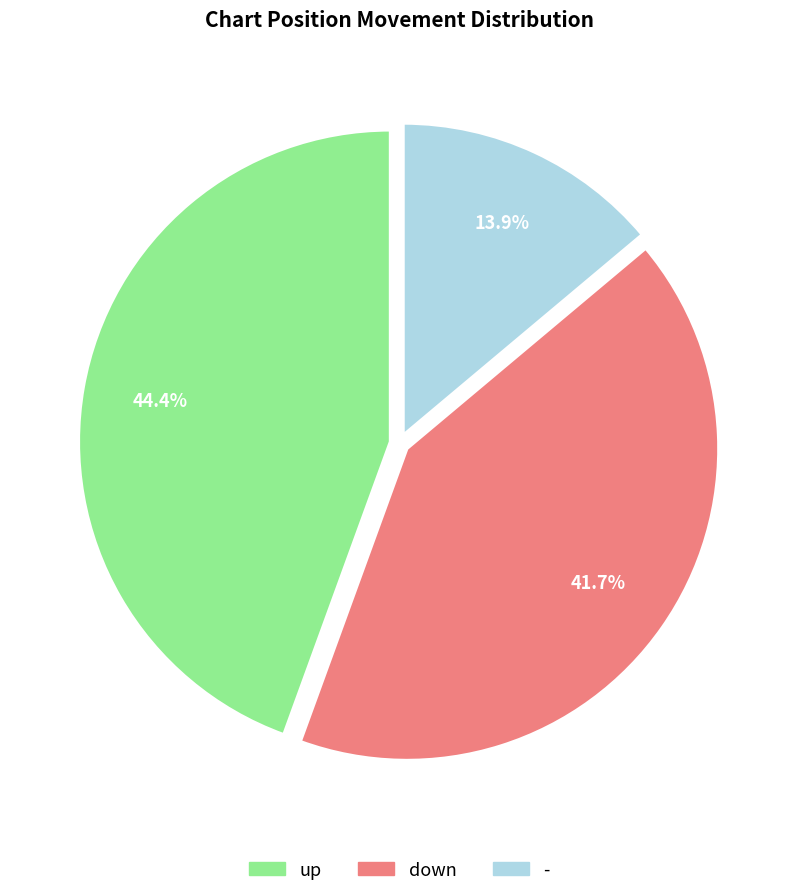

Which category has the biggest portion of the pie?

up